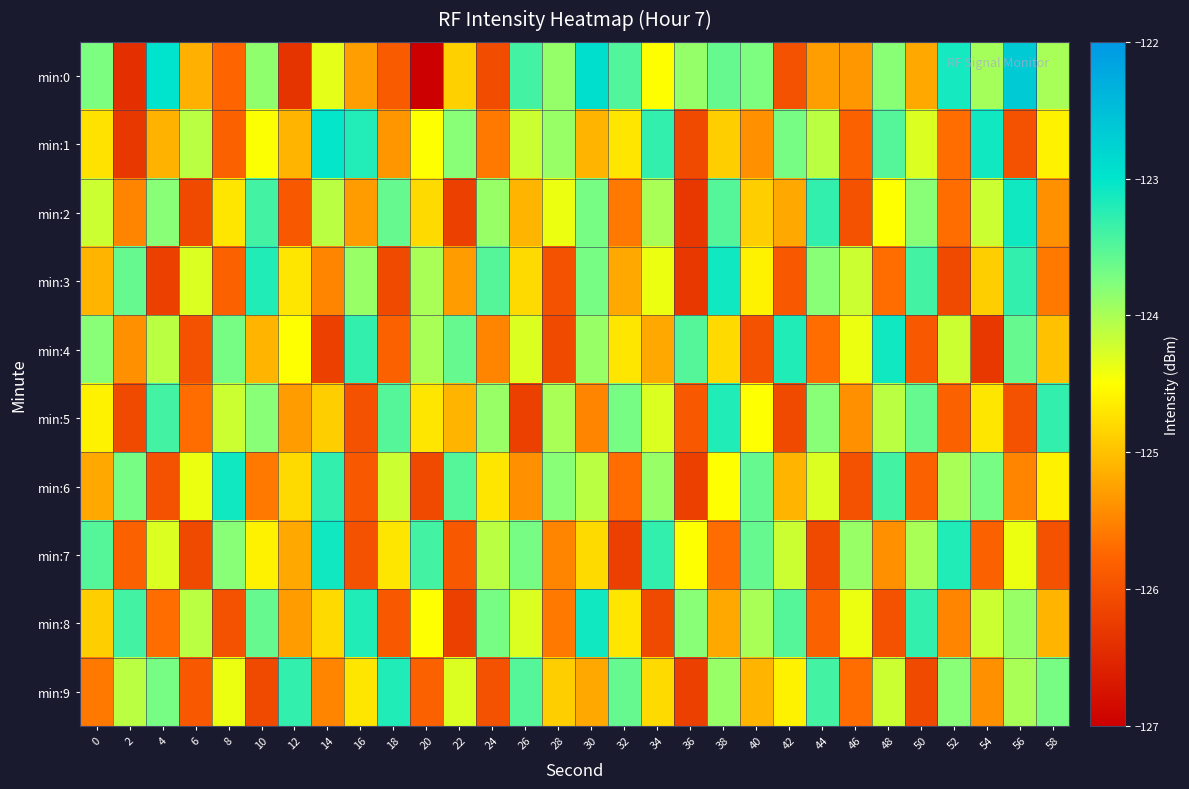

Between 4 and 58, which is larger?

4